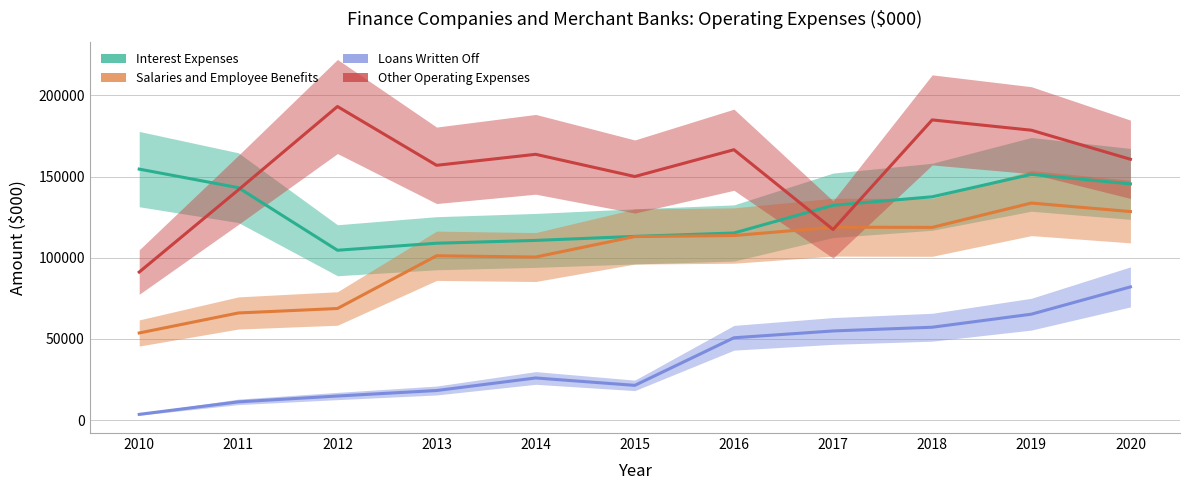

What is the difference between the second highest and minimum values in the Other Operating Expenses series?

93690